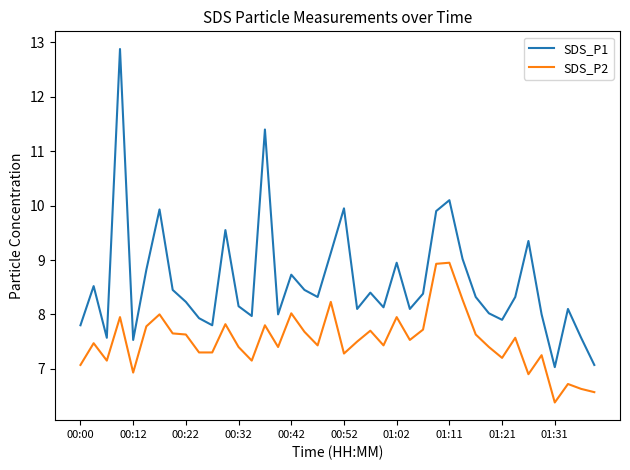

True or false: SDS_P2 and SDS_P1 intersect in this chart.

False